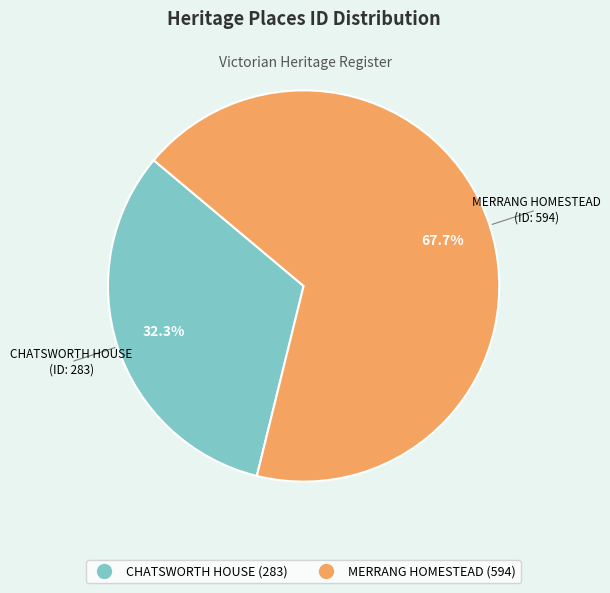

The MERRANG HOMESTEAD slice represents 68% of the pie. True or false?

True